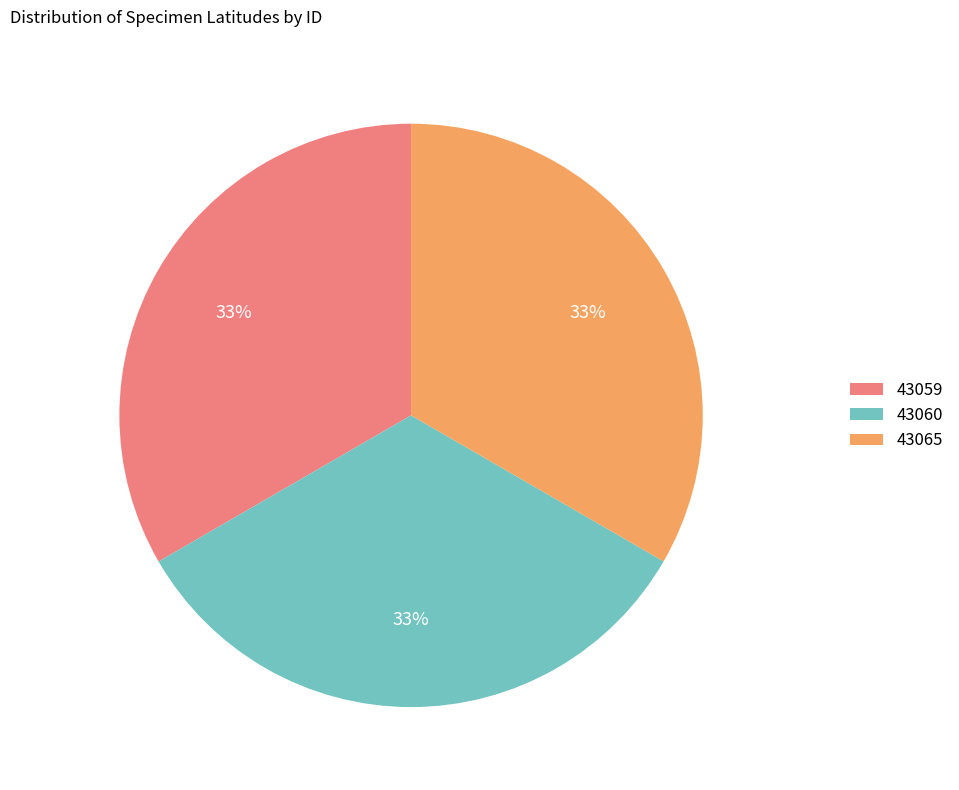

What is the ratio of the value at 43060 to the value at 43065?

1.0